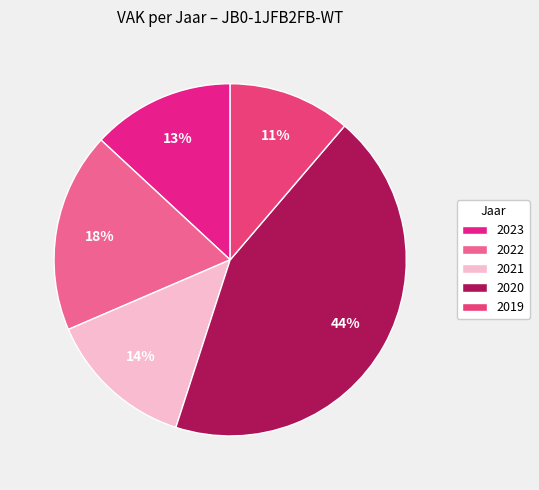

Is there a majority slice in this chart?

No